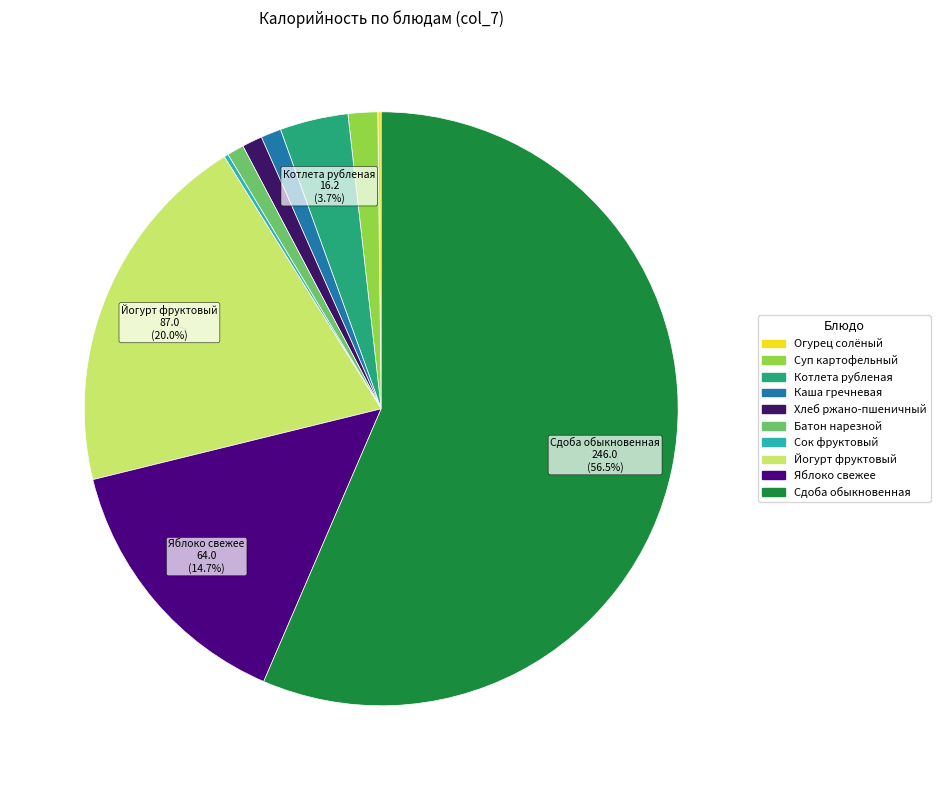

Approximately how many times larger is the value at Хлеб ржано-пшеничный compared to Каша гречневая?

1.0